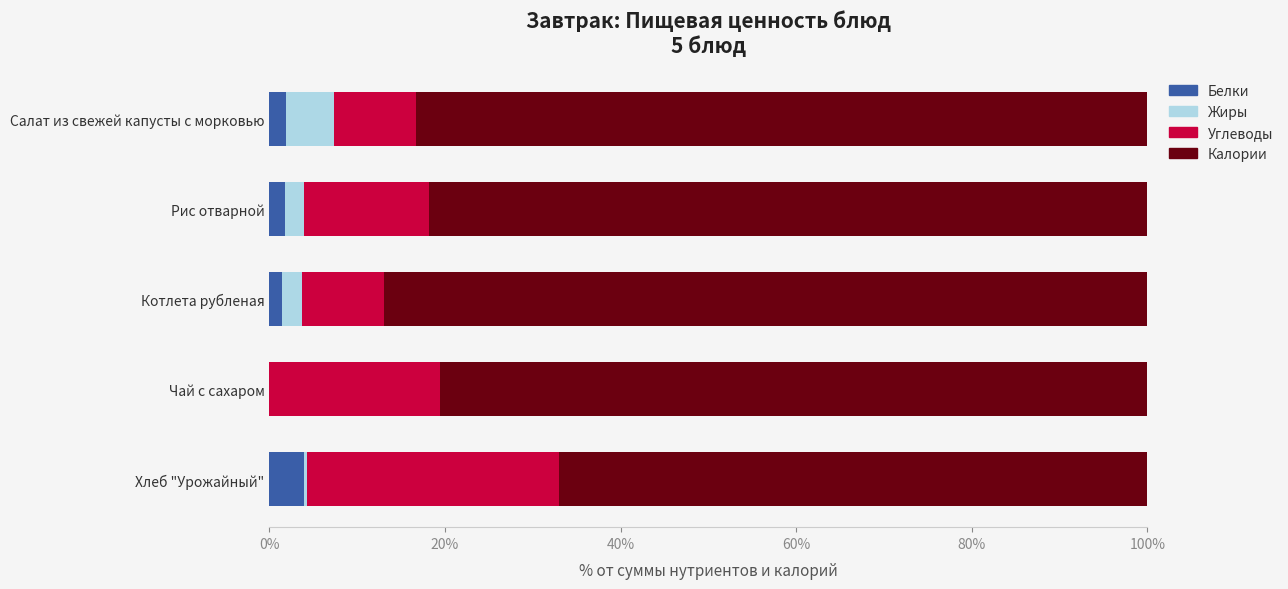

Which category has the highest value in the Белки series?

Хлеб "Урожайный"